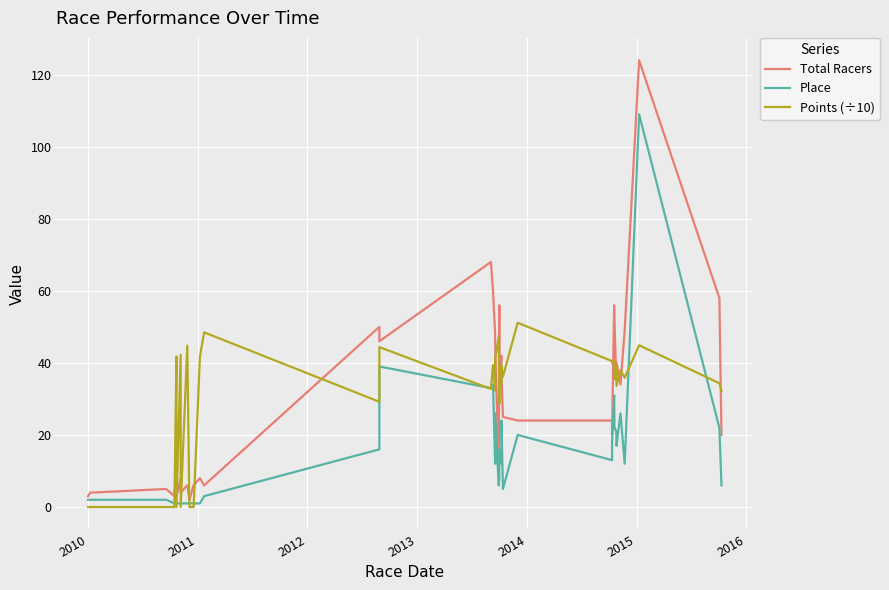

How many lines are shown in the chart?

3